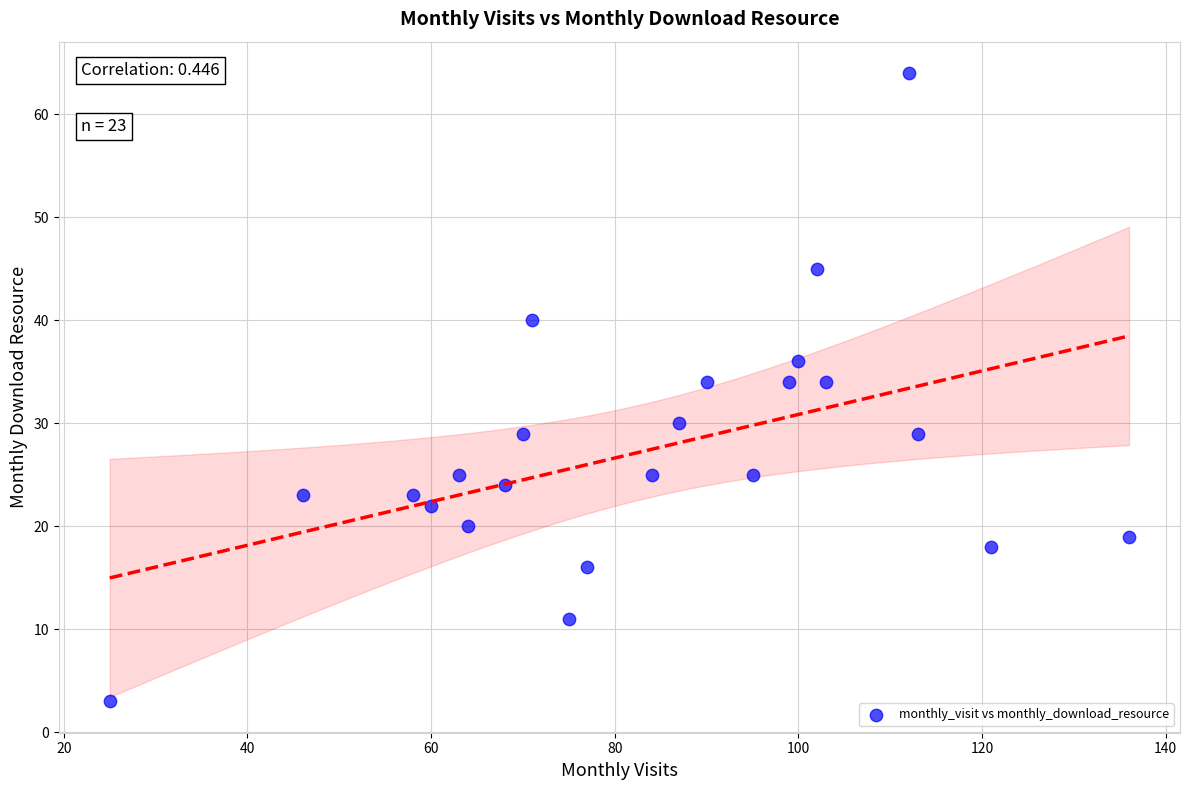

What is the range of X values (max minus min)?

111